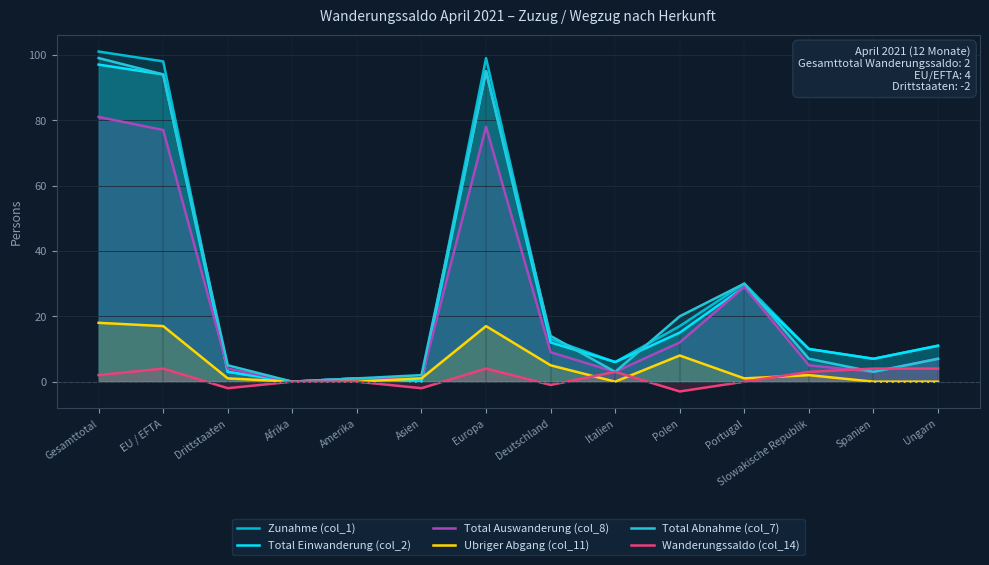

The Total Abnahme (col_7) series shows 2 at Ungarn. True or false?

False